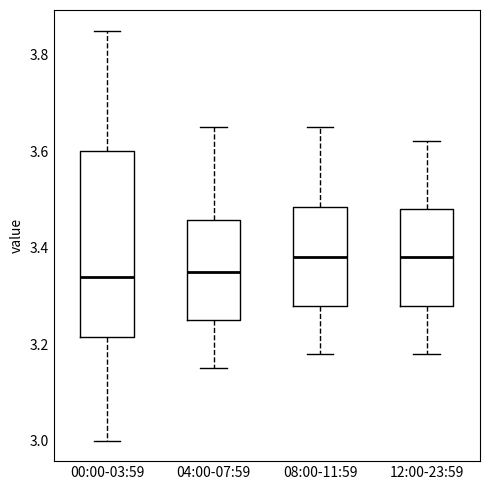

Reading left to right, read every box against the y-axis: the position of its median line, the range the box covers, and the ends of its whiskers. The values are not printed on the chart, so give them approximately, as read against the axis.

00:00-03:59: median 3.34, box 3.22 to 3.60, whiskers 3.00 to 3.86
04:00-07:59: median 3.36, box 3.26 to 3.46, whiskers 3.16 to 3.66
08:00-11:59: median 3.38, box 3.28 to 3.48, whiskers 3.18 to 3.66
12:00-23:59: median 3.38, box 3.28 to 3.48, whiskers 3.18 to 3.62